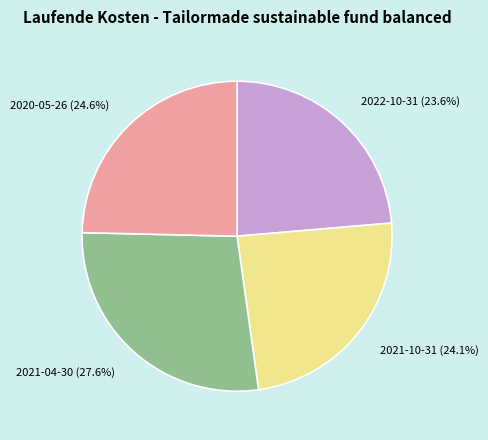

What portion of the pie excludes 2021-04-30?

72.4%